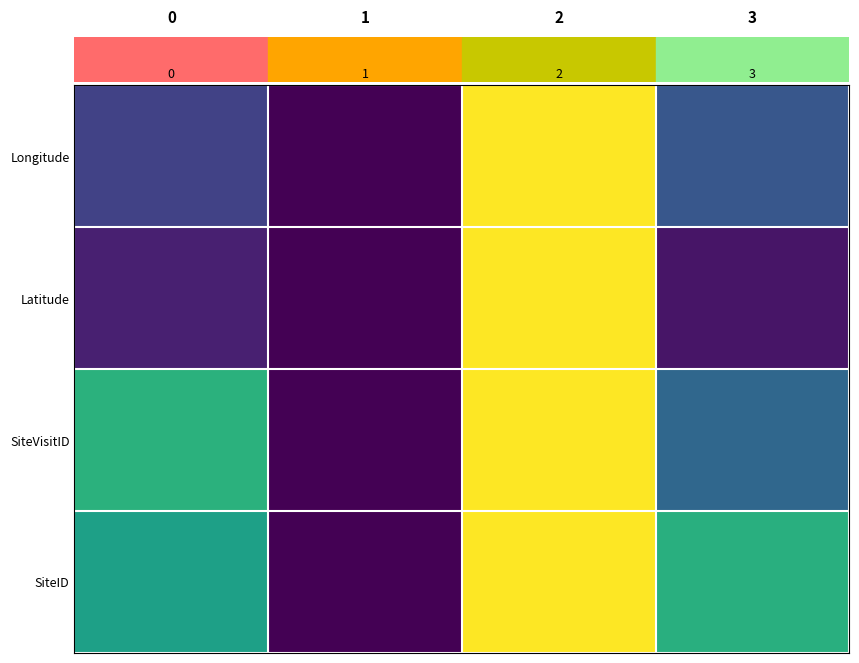

Which series has the largest total across all categories?

SiteID